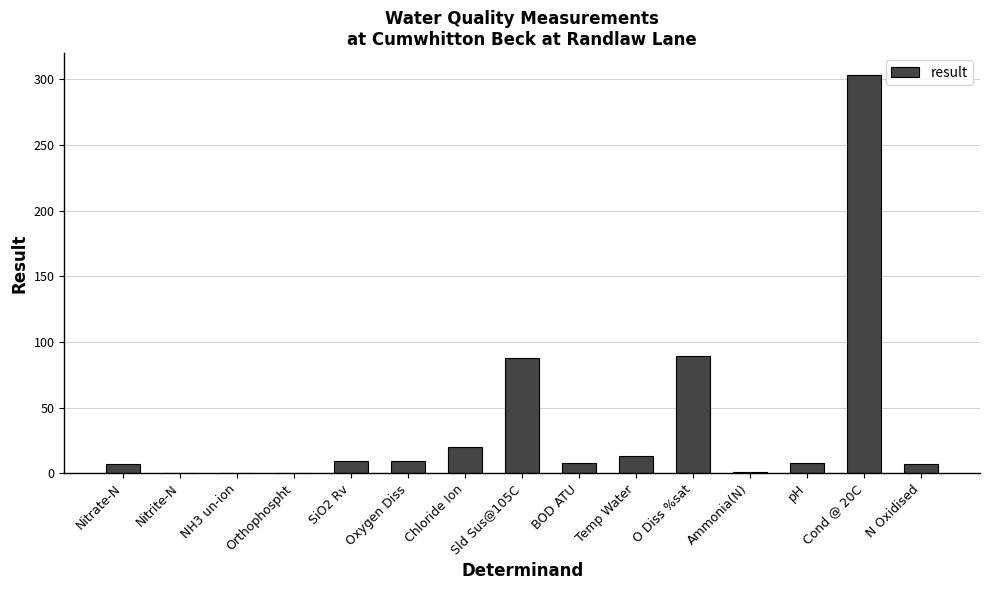

Which has a higher value, NH3 un-ion or N Oxidised?

N Oxidised